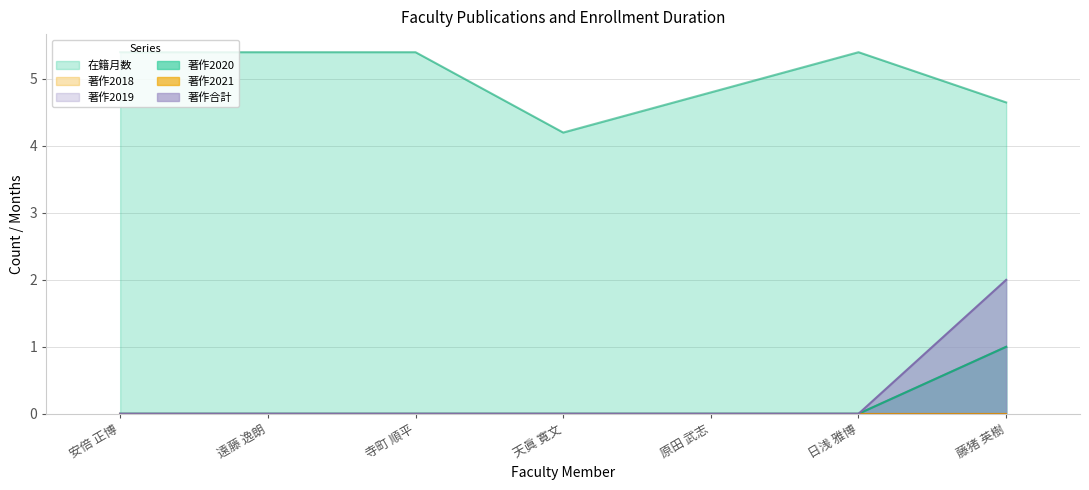

True or false: 著作2020 and 著作2019 intersect in this chart.

False